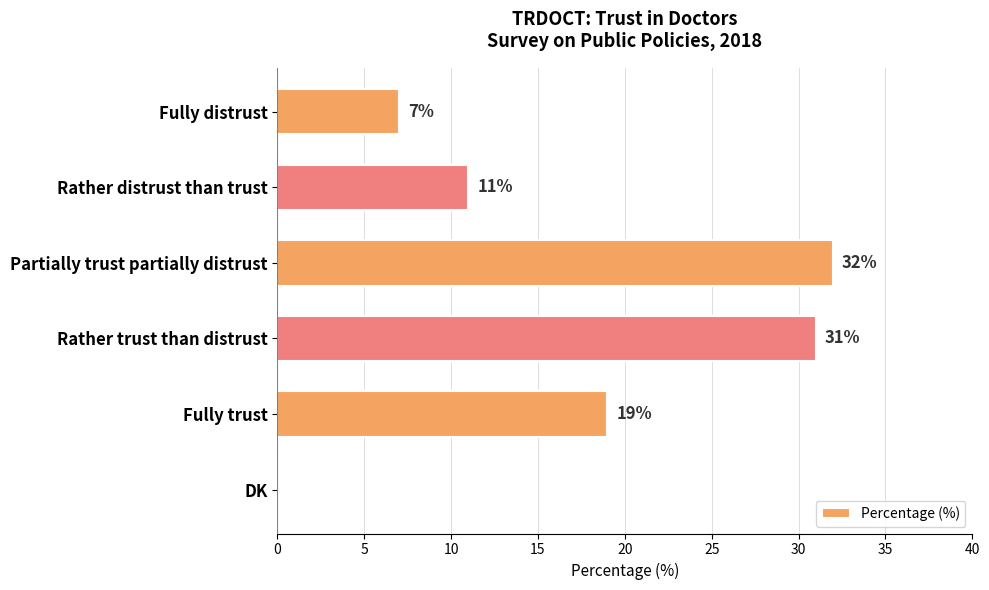

Are the bars horizontal?

Yes